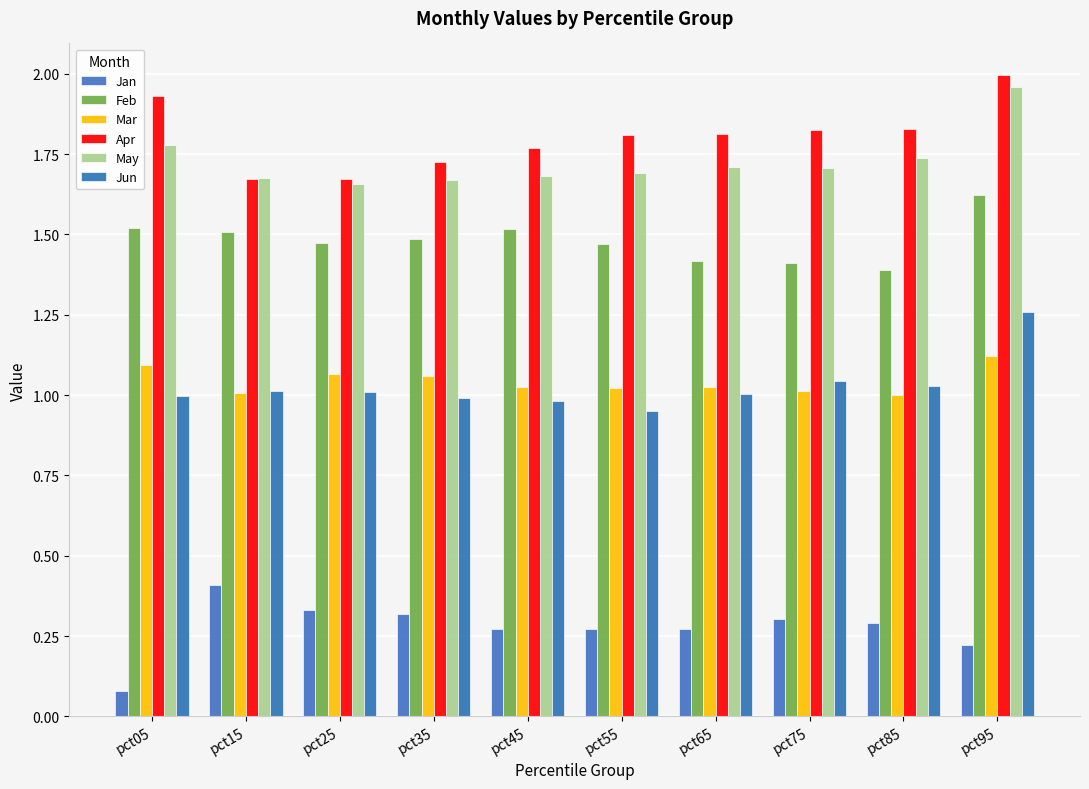

What is the value of the Jun bar at the 10th from the left?

1.3